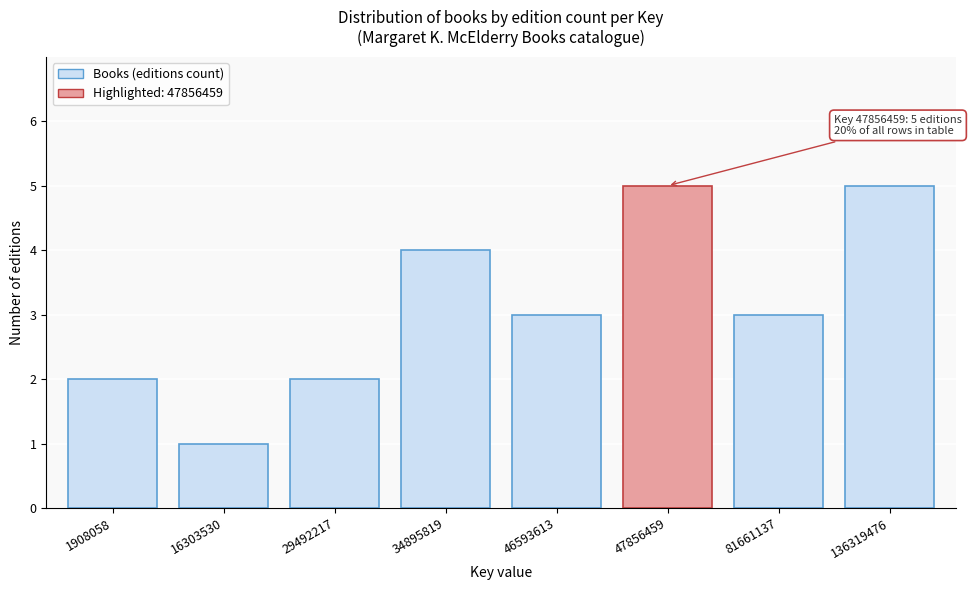

Reading left to right, list all the values displayed in this chart.

2	1	2	4	3	5	3	5